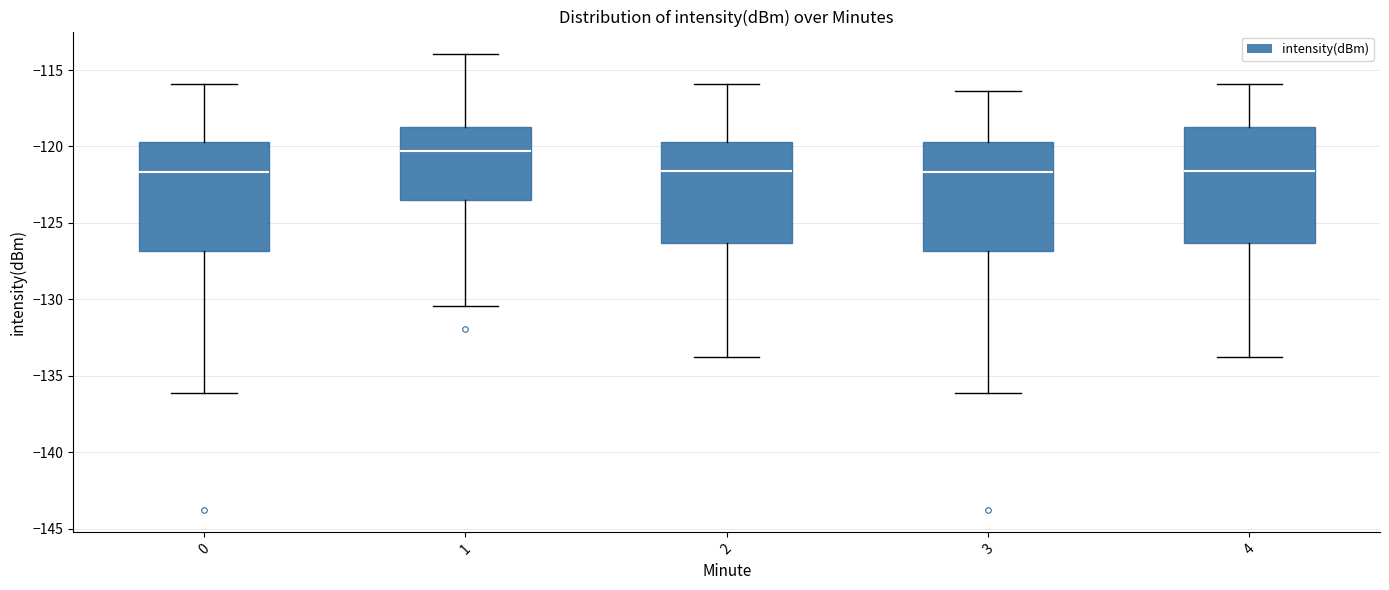

Reading left to right, transcribe this box plot: for each box, give where its median line is, the range the box spans, and where its two whiskers end, as read against the y-axis. The values are not printed on the chart, so give them approximately, as read against the axis.

0: median -121.5, box -127.0 to -119.5, whiskers -136.0 to -116.0
1: median -120.5, box -123.5 to -118.5, whiskers -130.5 to -114.0
2: median -121.5, box -126.5 to -119.5, whiskers -133.5 to -116.0
3: median -121.5, box -127.0 to -119.5, whiskers -136.0 to -116.5
4: median -121.5, box -126.5 to -118.5, whiskers -133.5 to -116.0